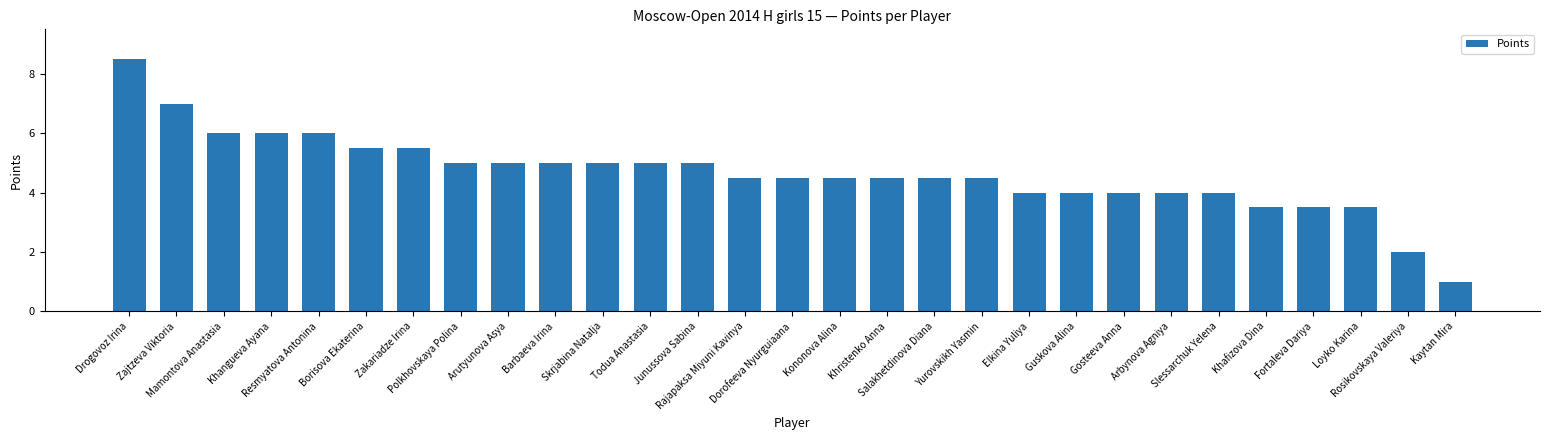

The chart shows a value of 5.5 at Zakariadze Irina. True or false?

True